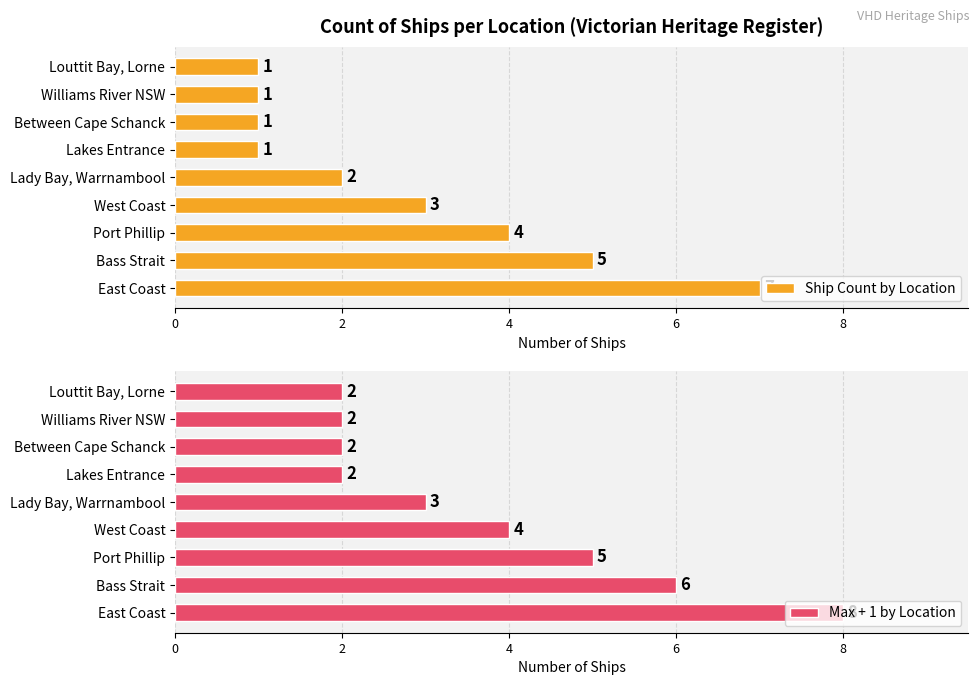

Read the Max + 1 by Location value at East Coast.

8